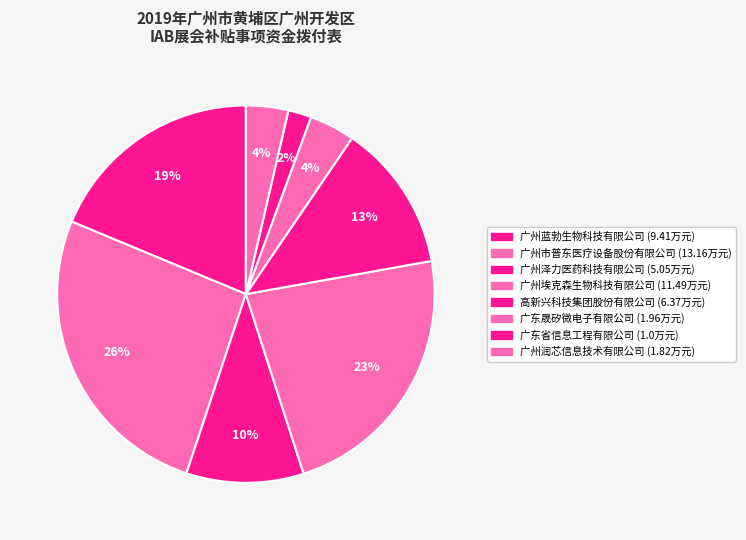

Count the number of slices in the pie.

8